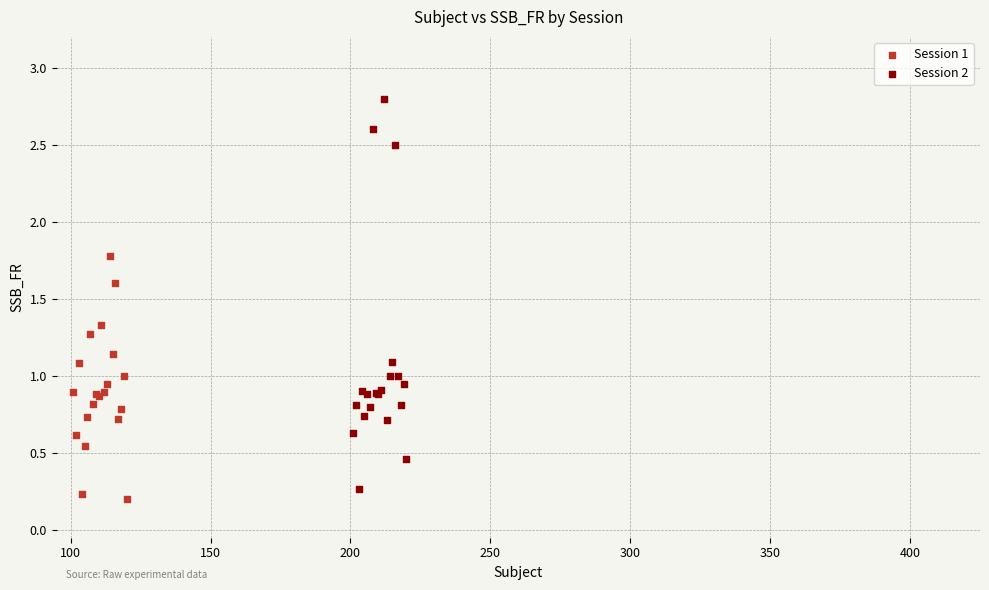

Which series has the largest Y range (max minus min)?

Session 2